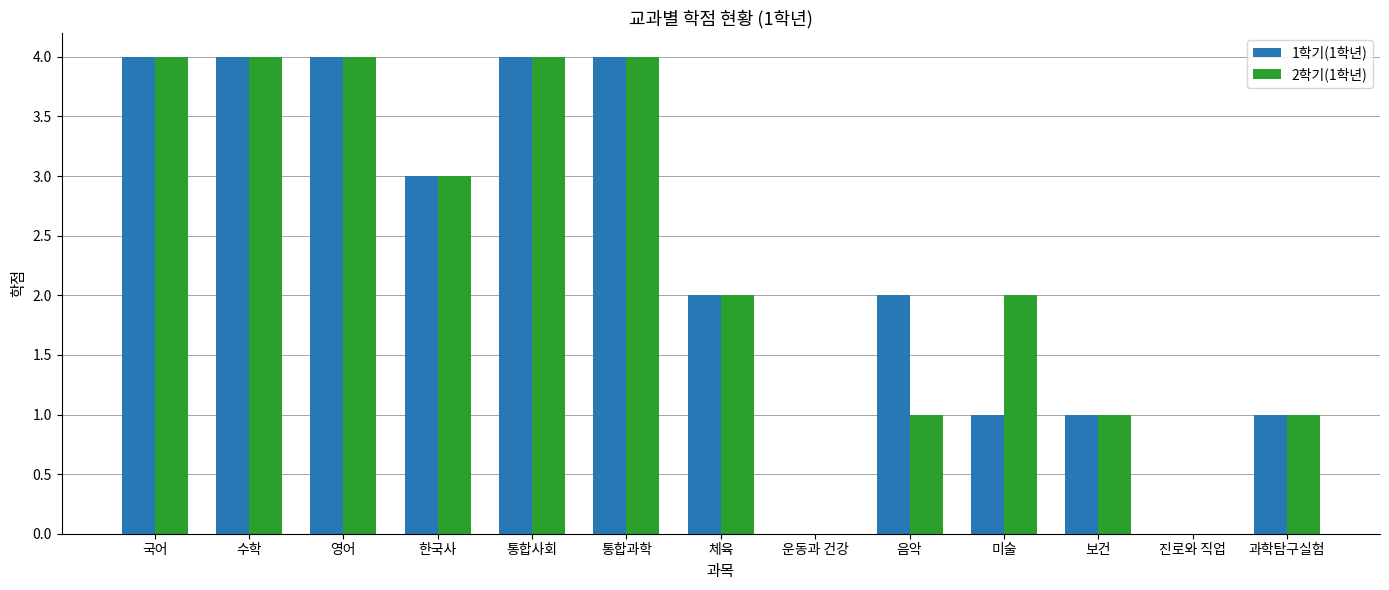

What is the maximum value shown in the chart?

4